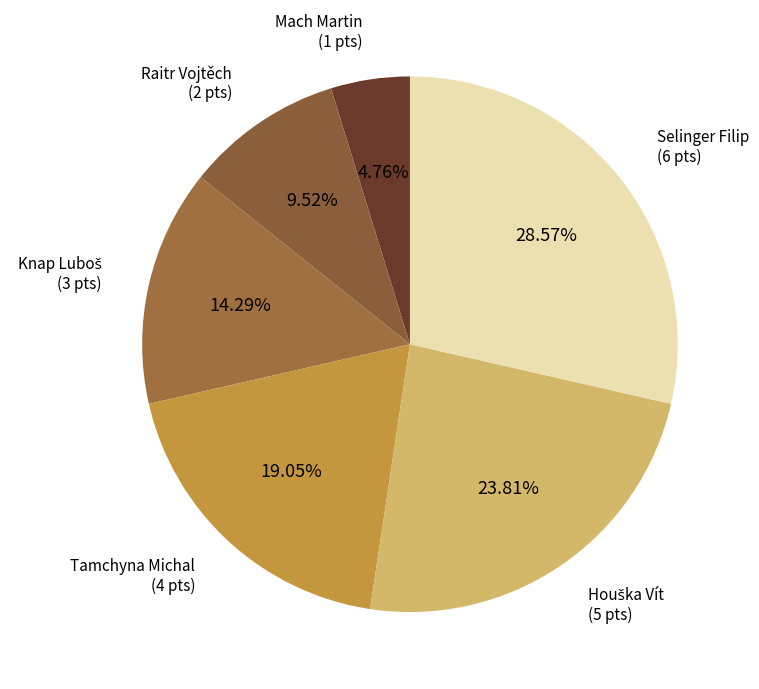

Does Tamchyna Michal account for over 50% of the chart?

No